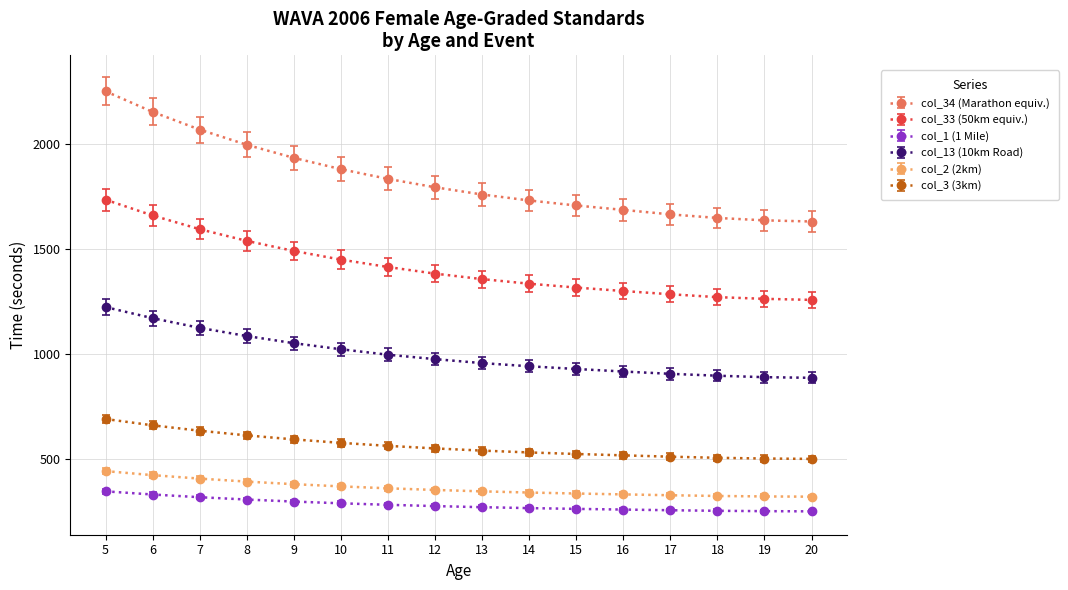

What is the average value of the col_3 (3km) series?

564.5